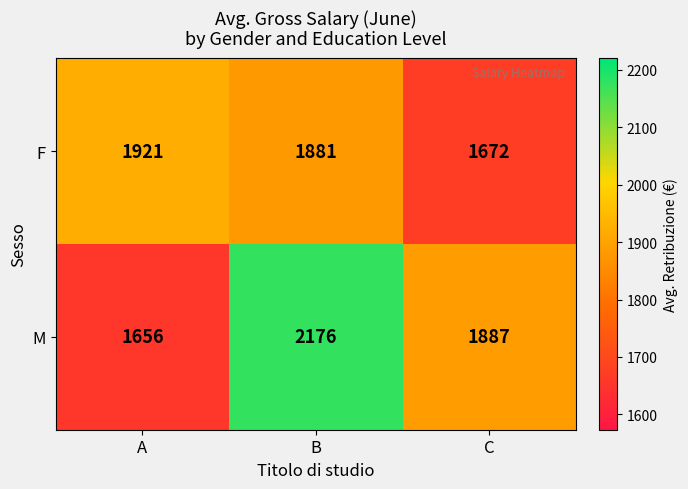

What is the total value across all series at B?

4057